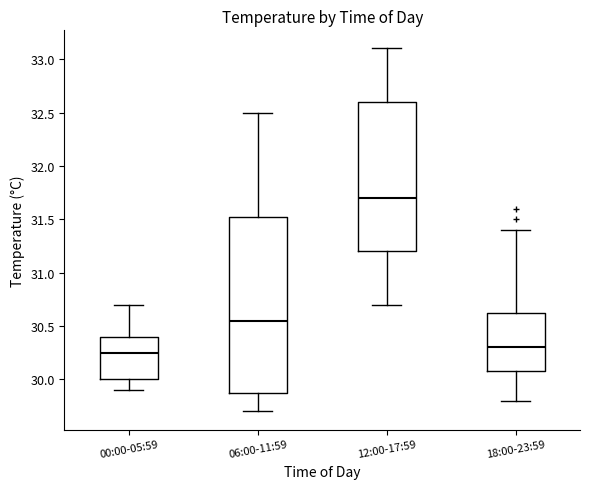

Which box's median line is the highest?

12:00-17:59